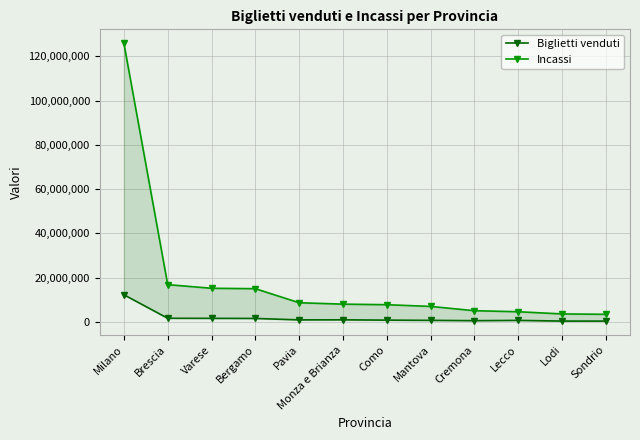

Is the value of Incassi at Brescia greater than the value of Biglietti venduti at Milano?

Yes